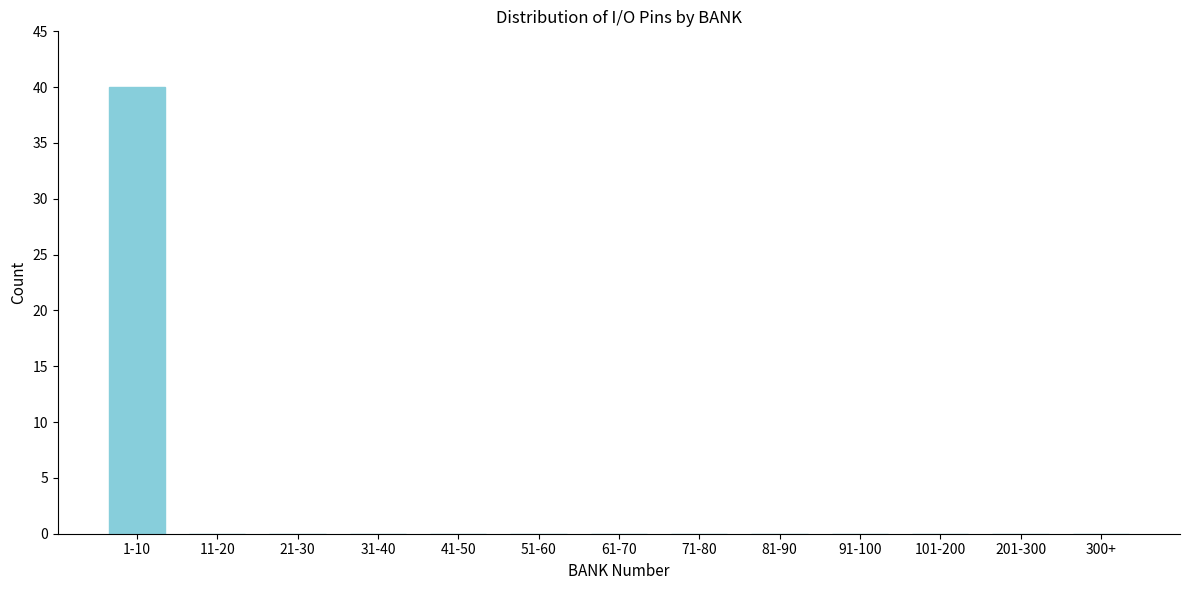

Reading left to right, extract all data points from this chart.

1-10=40	11-20=0	21-30=0	31-40=0	41-50=0	51-60=0	61-70=0	71-80=0	81-90=0	91-100=0	101-200=0	201-300=0	300+=0